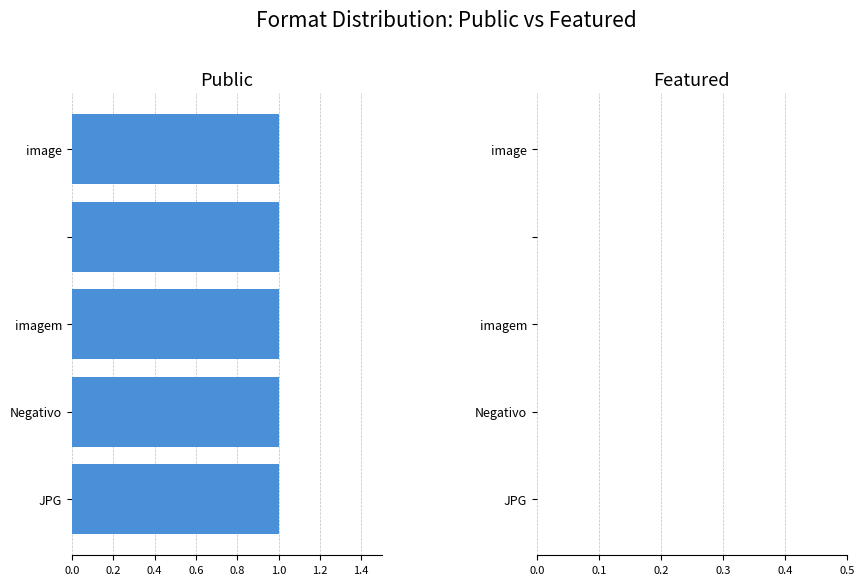

How many data points in image are less than 1?

1